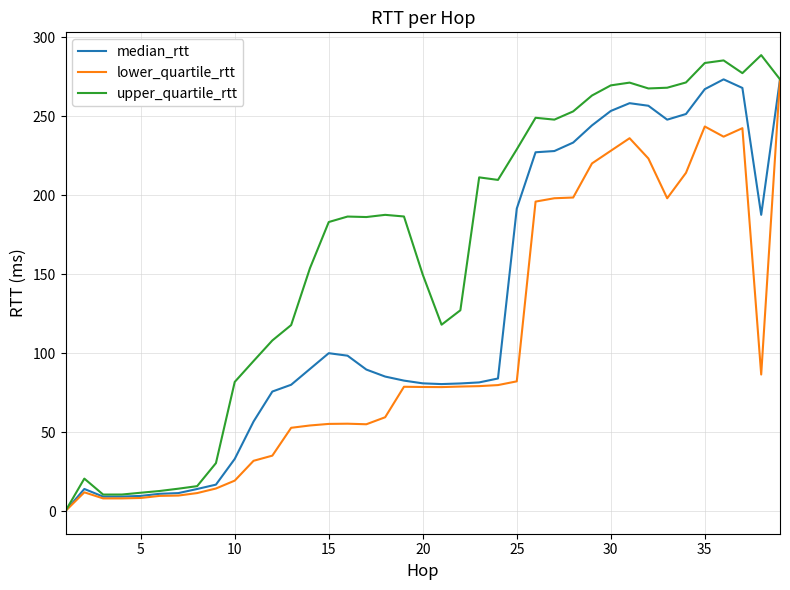

Which series has the largest range (max minus min)?

upper_quartile_rtt